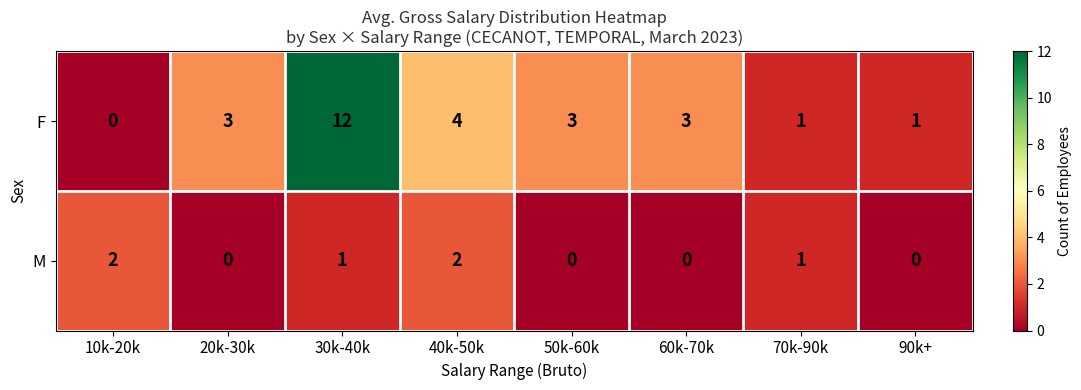

At how many categories does at least one series exceed 8?

1